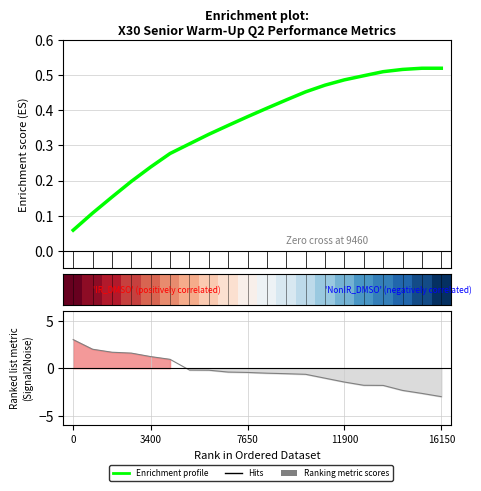

Which series has the widest spread of values?

Ranking metric scores